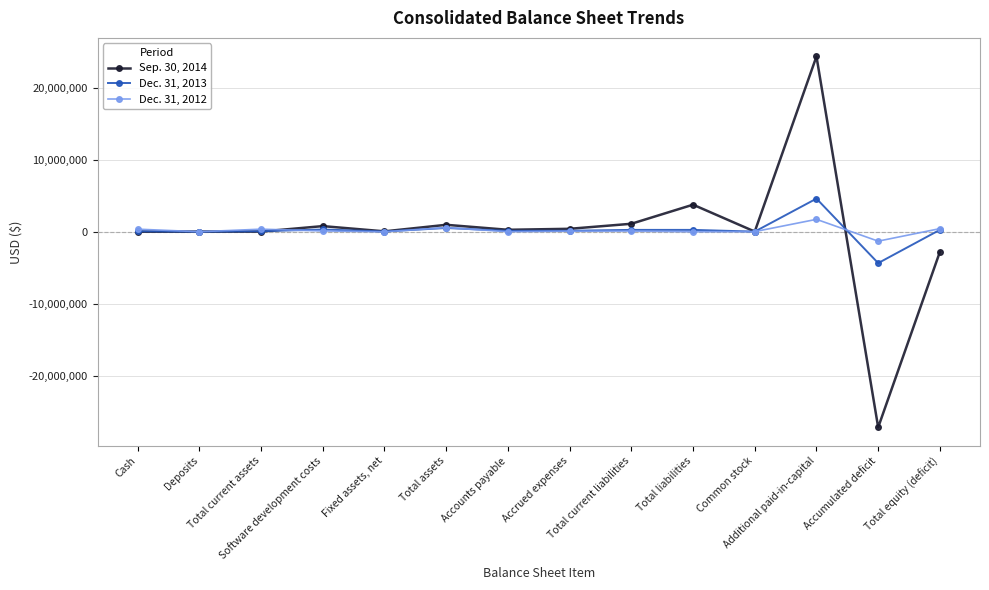

What is the difference between the maximum and minimum values in the Sep. 30, 2014 series?

51503071